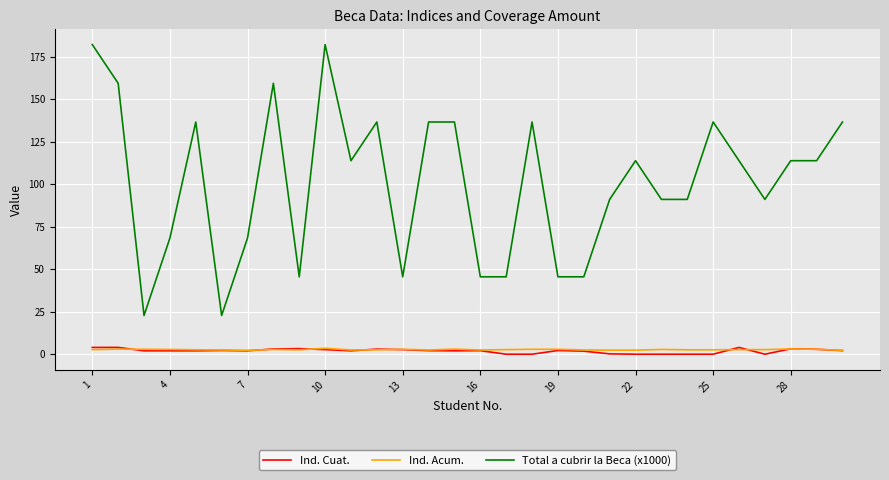

What are all the series names shown in the legend?

Ind. Cuat., Ind. Acum., Total a cubrir la Beca (x1000)